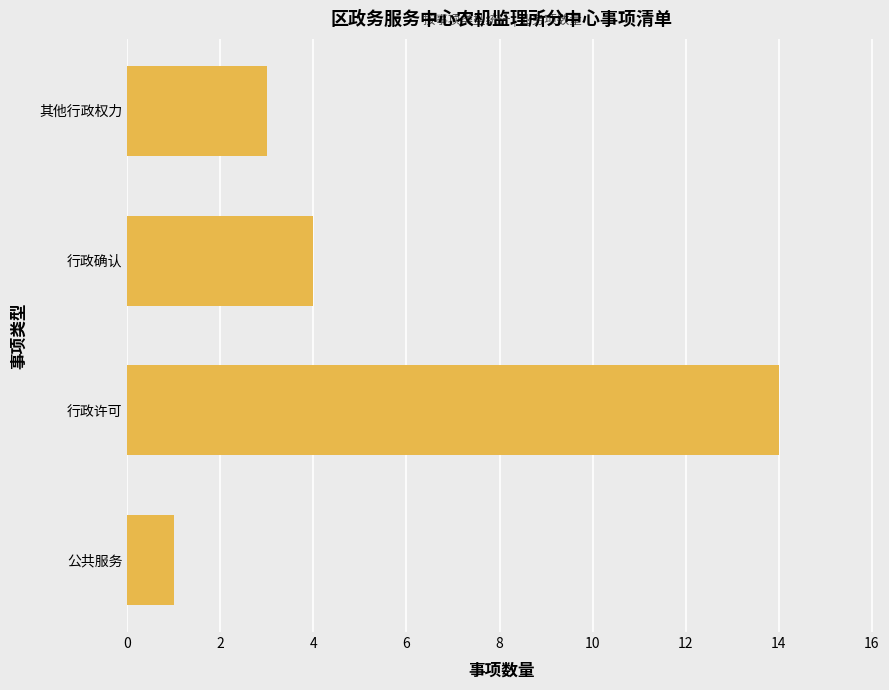

Reading bottom to top, transcribe all the data shown in this chart.

公共服务=1	行政许可=14	行政确认=4	其他行政权力=3